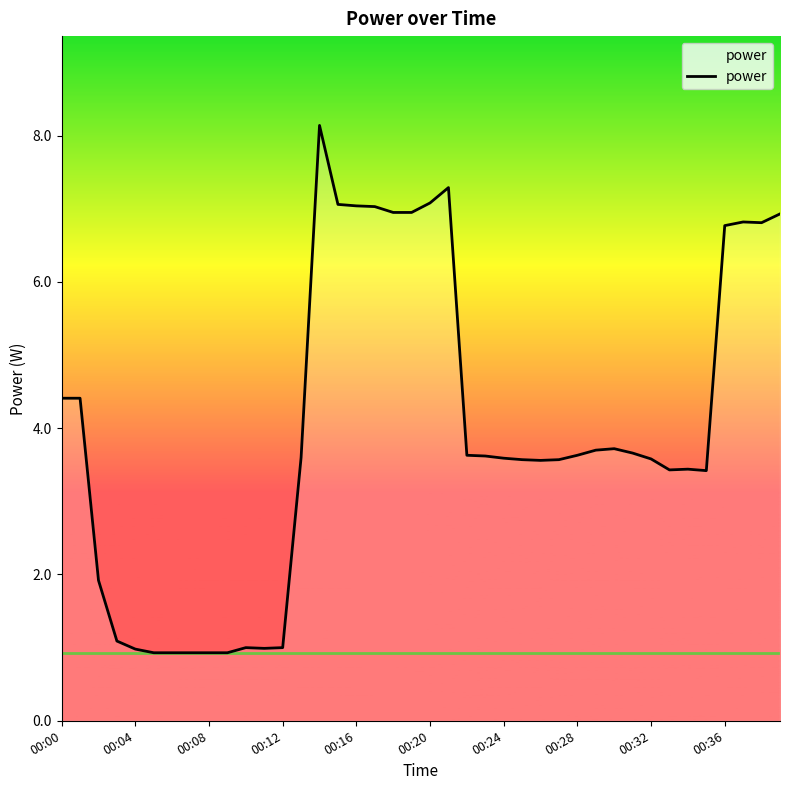

What is the maximum value shown in the chart?

8.1